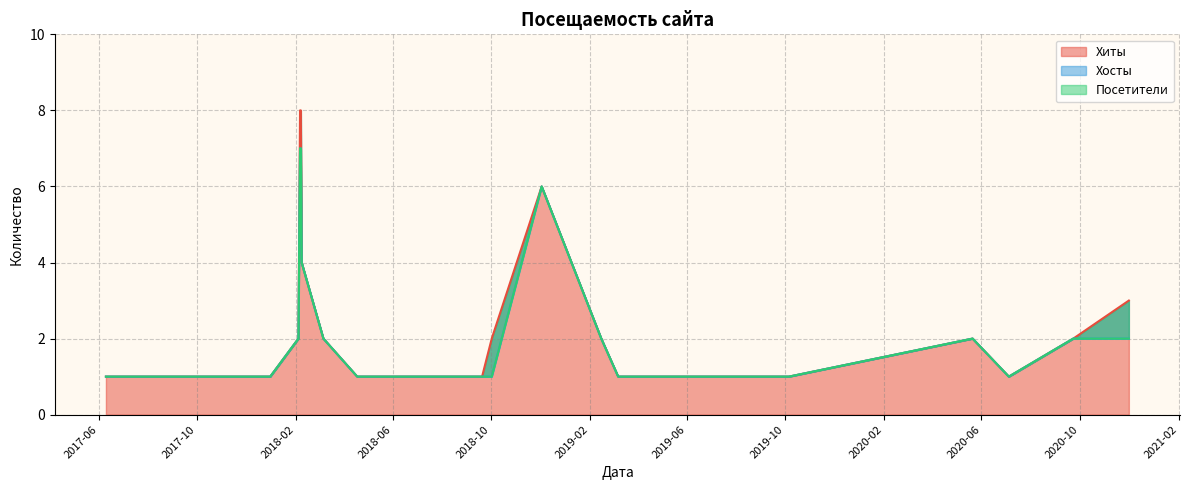

Where is Хосты nearest to the value 4?

2018-02-08